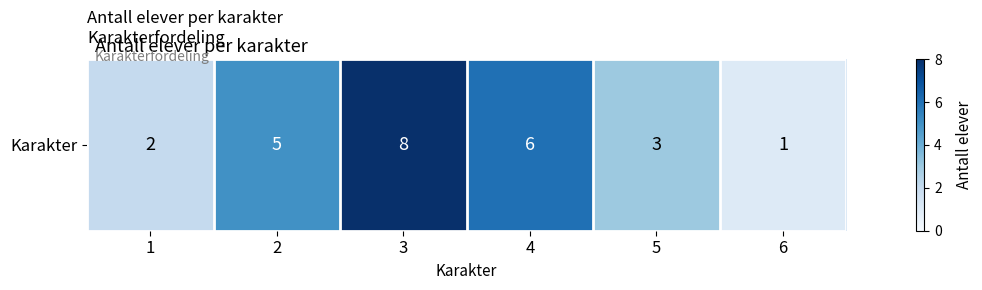

Rank the categories by value from highest to lowest.

3, 4, 2, 5, 1, 6